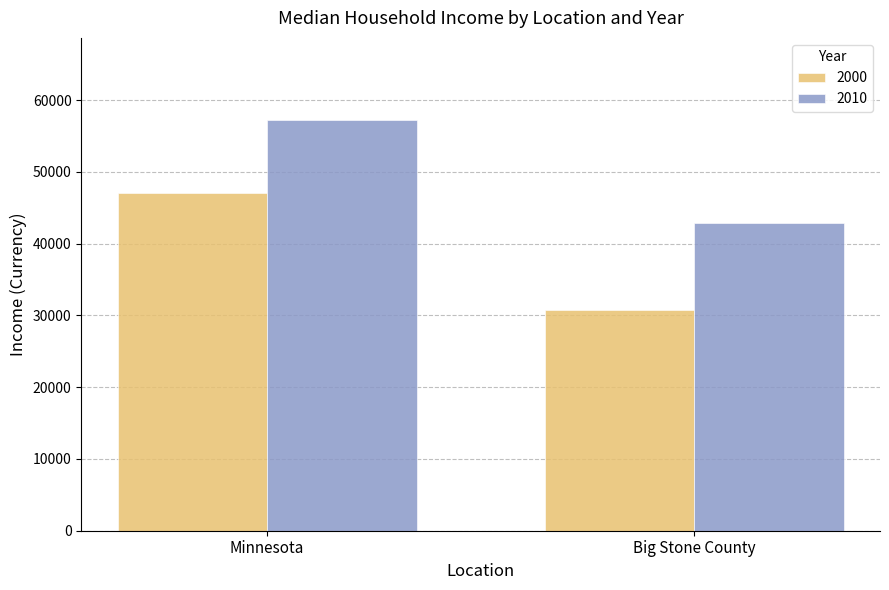

The 2000 series shows 50510 at Big Stone County. True or false?

False